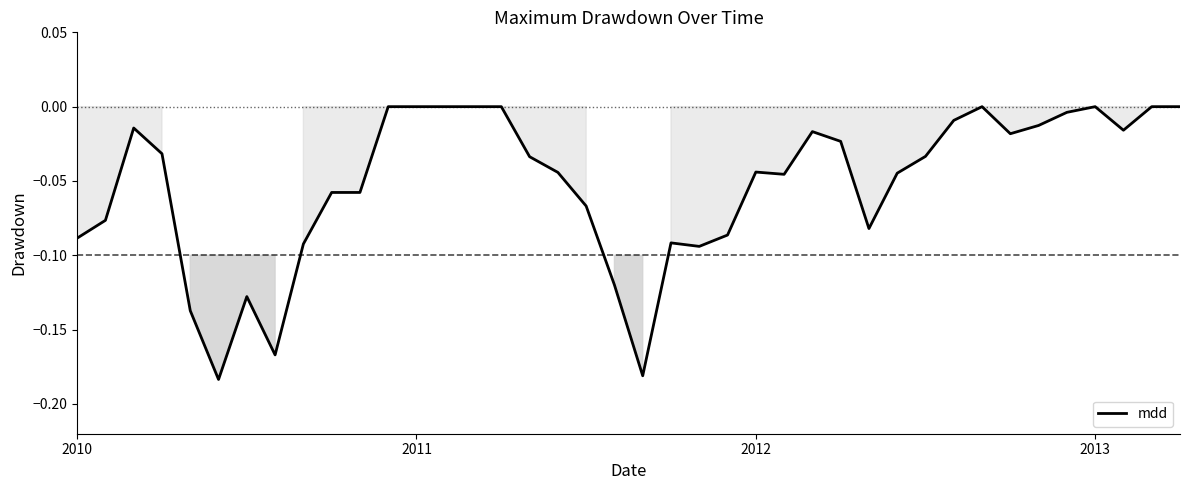

Does the chart display data point markers on the line(s)?

No